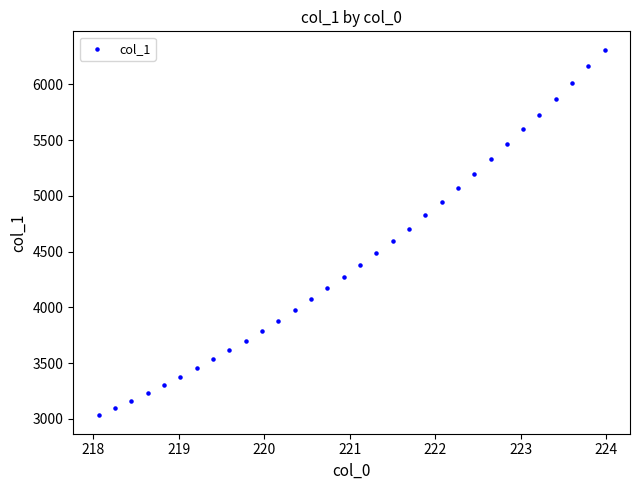

What is the range of X values (max minus min)?

5.9